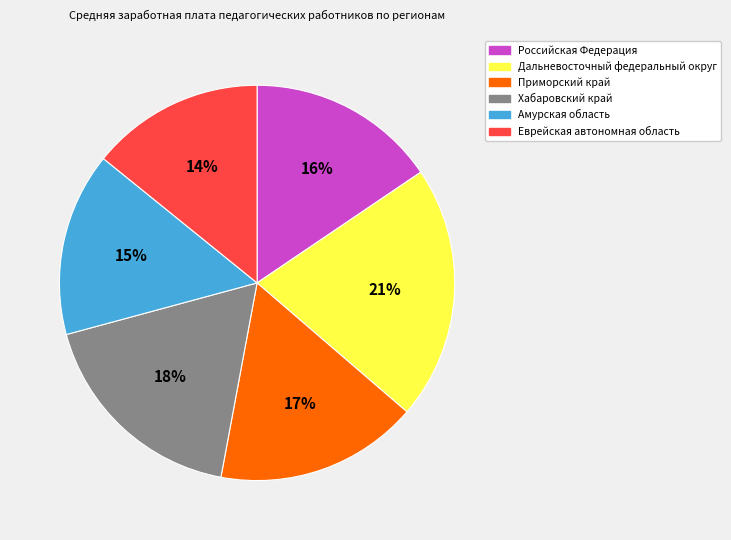

Count the number of slices in the pie.

6